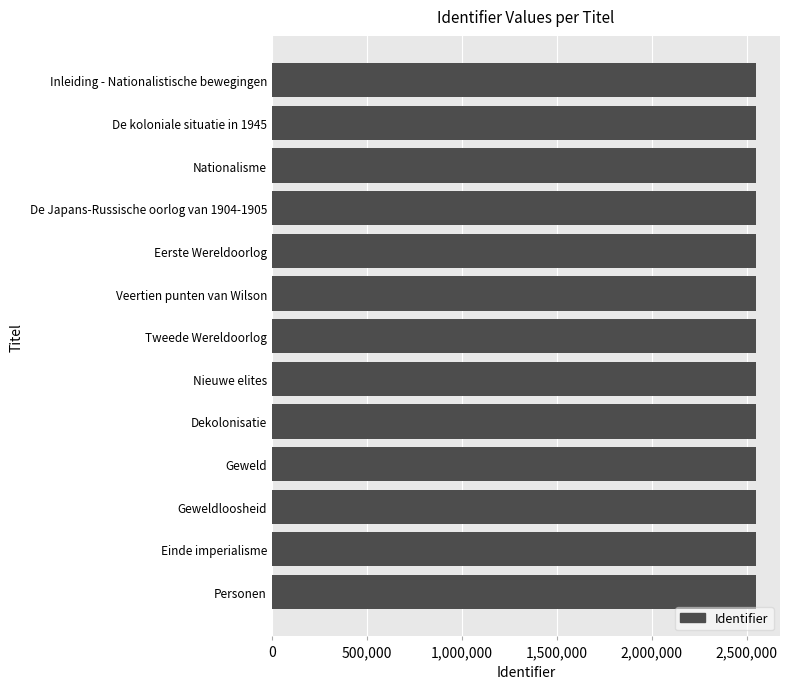

What is the sum of all values?

33124928